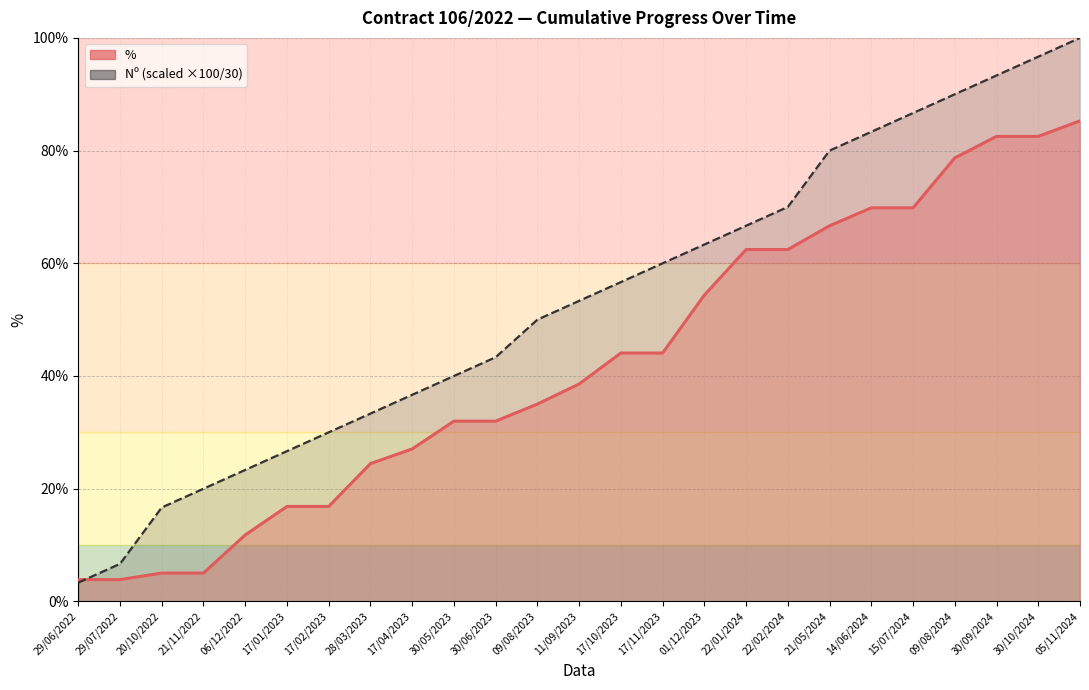

At how many categories does at least one series exceed 69?

8